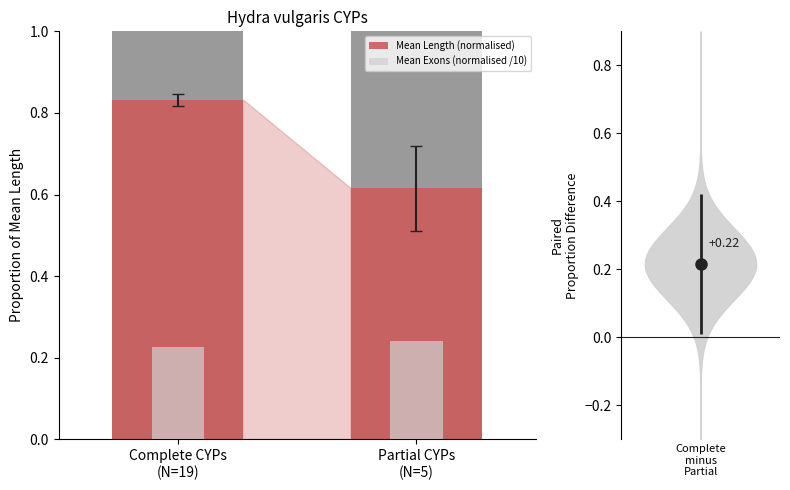

Does the chart contain any negative values?

No